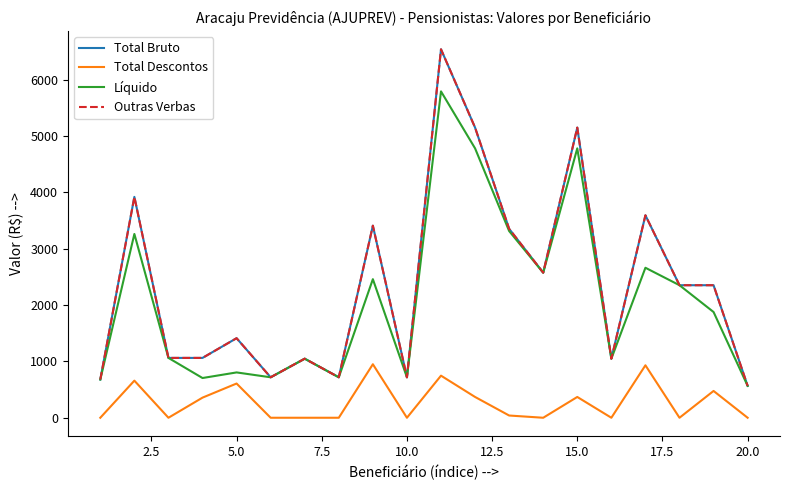

What is the value of the Total Bruto point at the 20th from the left?

566.3